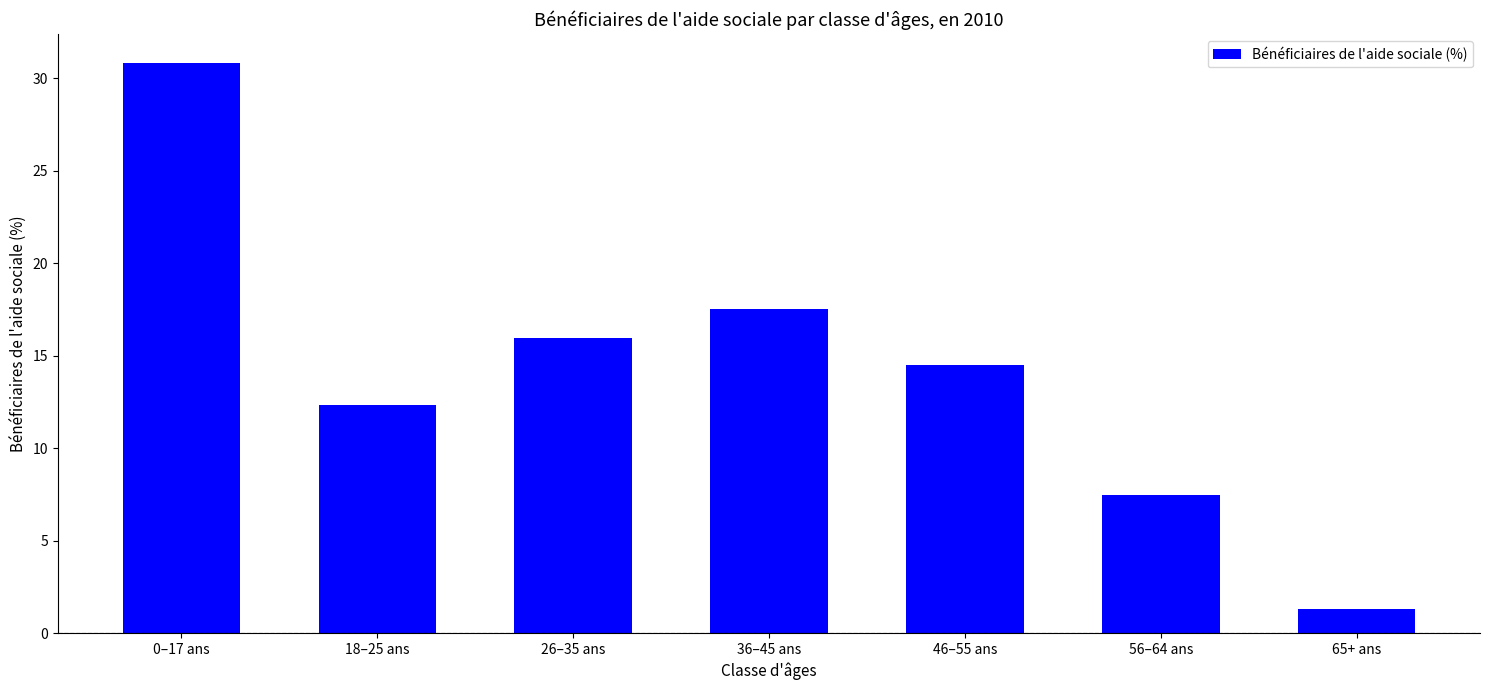

Reading left to right, list all the values displayed in this chart.

30.9	12.3	16.0	17.5	14.5	7.5	1.3